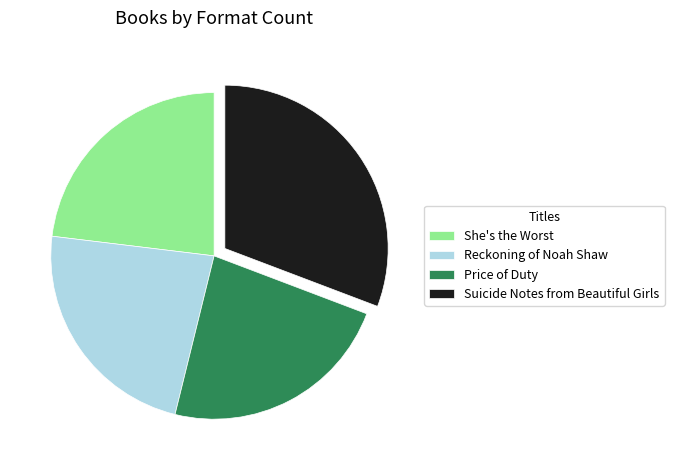

How many slices are in this pie chart?

4